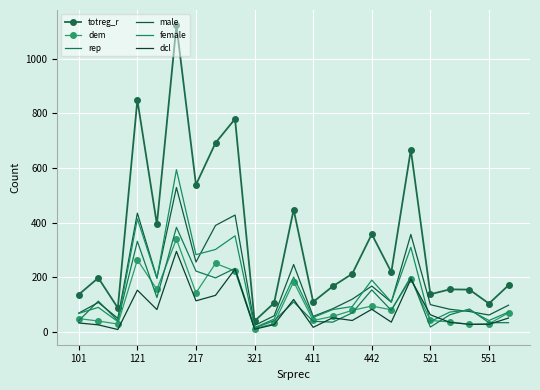

Which category has the lowest value in the dem series?

321